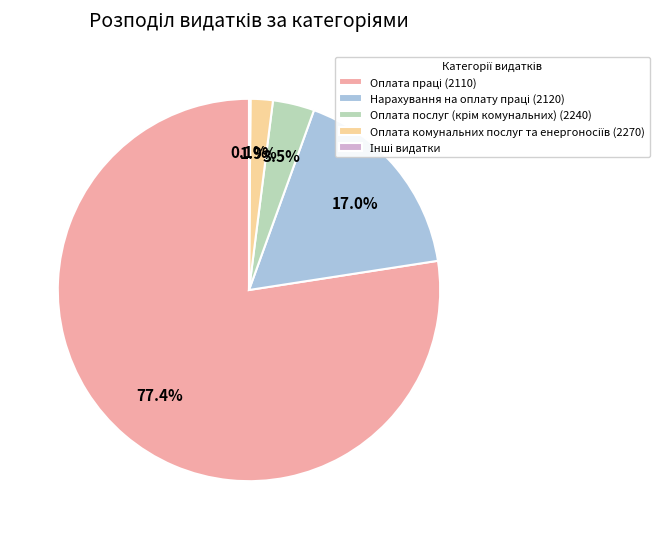

Does any single category account for the majority?

Yes